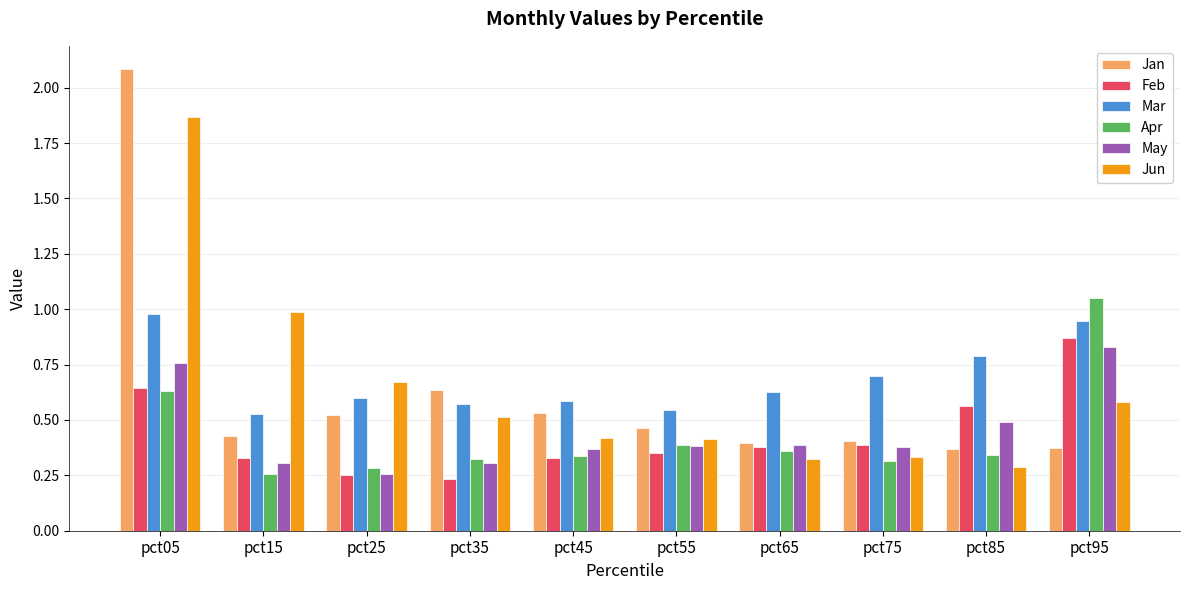

Where is May nearest to the value 0?

pct25